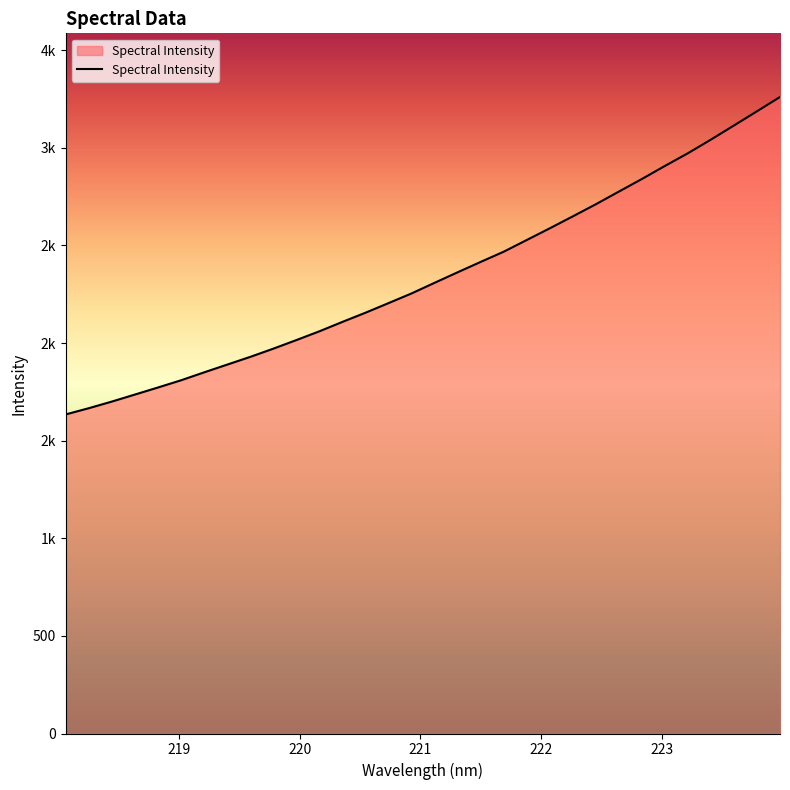

Is this an area chart (filled region under the line)?

Yes